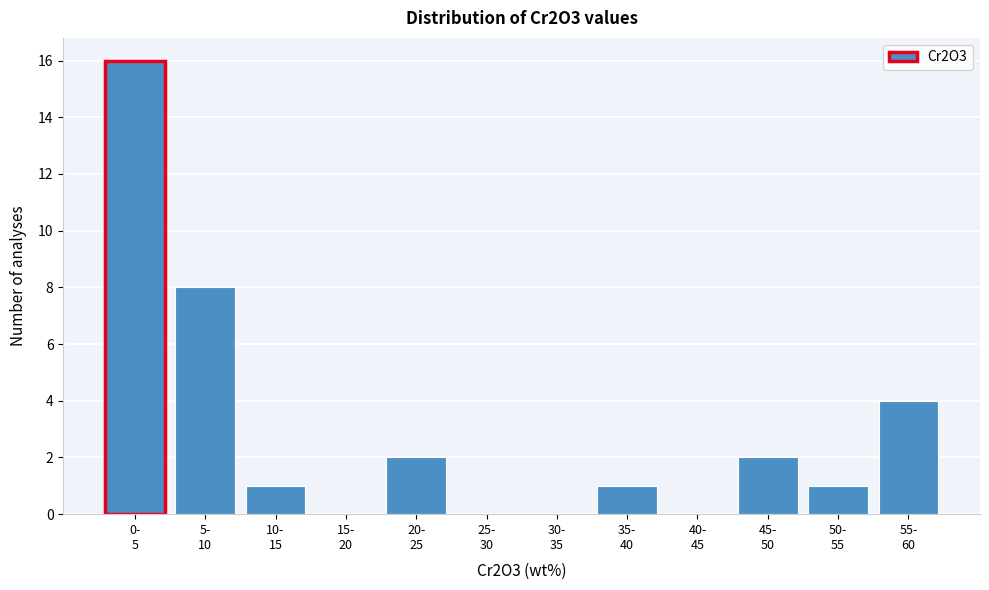

What is the greatest value displayed?

16